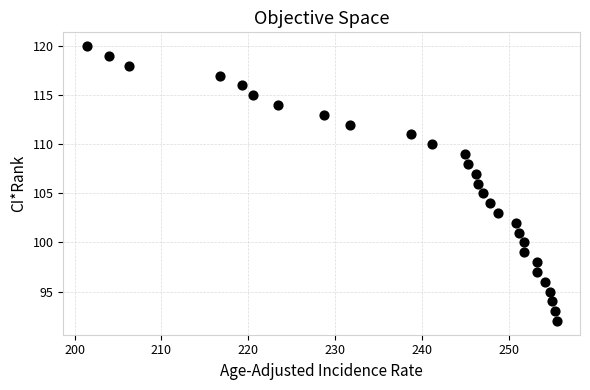

What is the range of Y values (max minus min)?

28